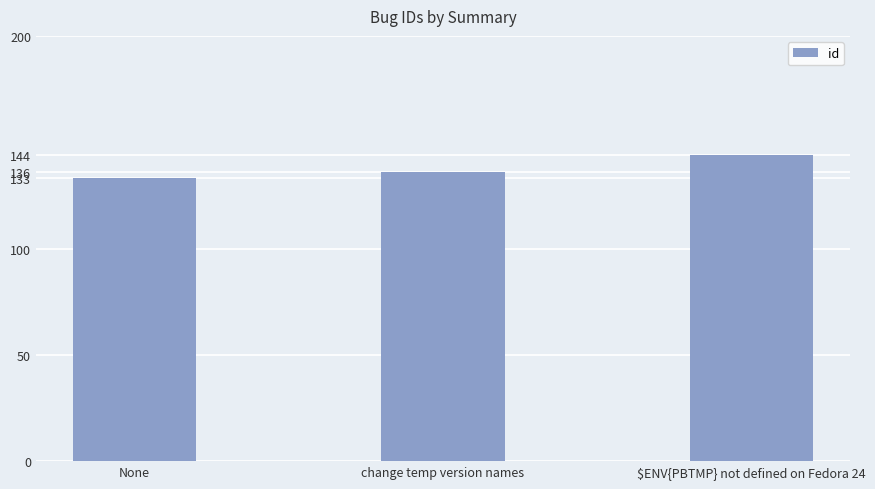

Rank the categories by value from lowest to highest.

None, change temp version names, $ENV{PBTMP} not defined on Fedora 24